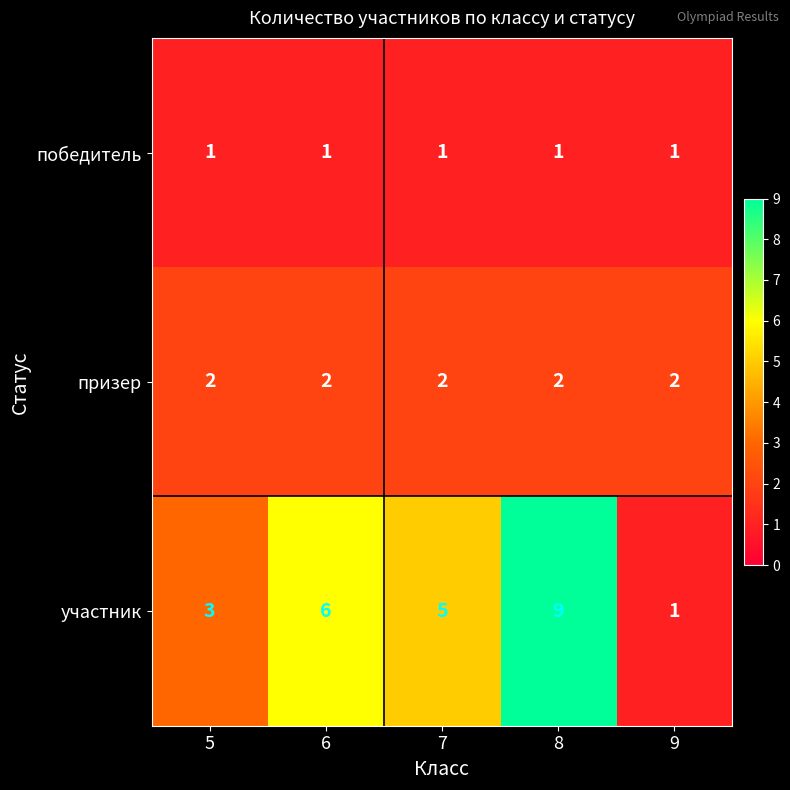

True or false: призер has a value of 2 at 7.

True